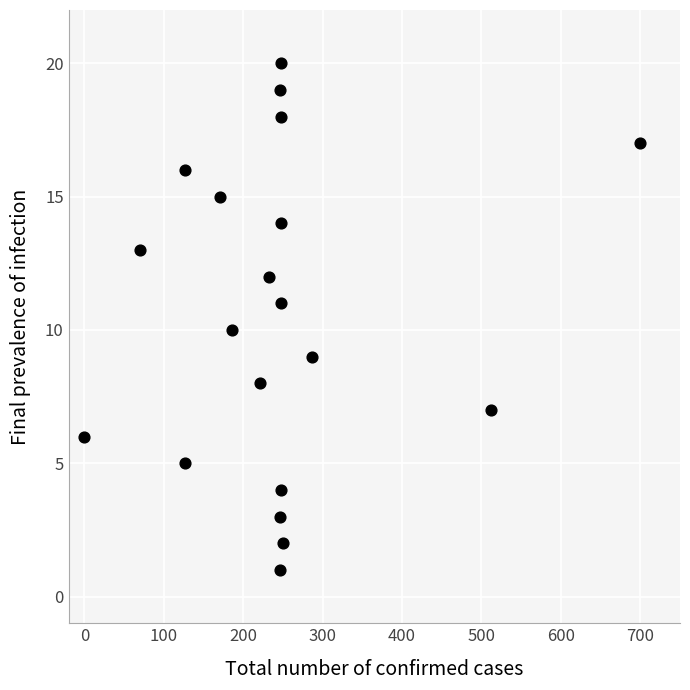

What is the range of Y values (max minus min)?

19